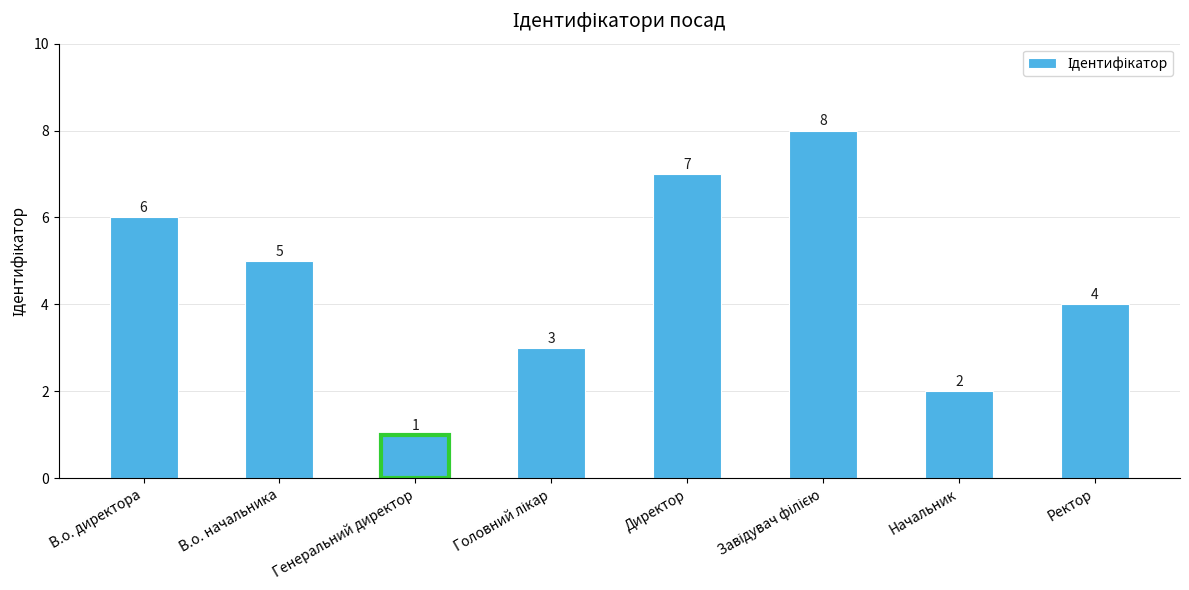

The chart shows a value of 1 at Генеральний директор. True or false?

True